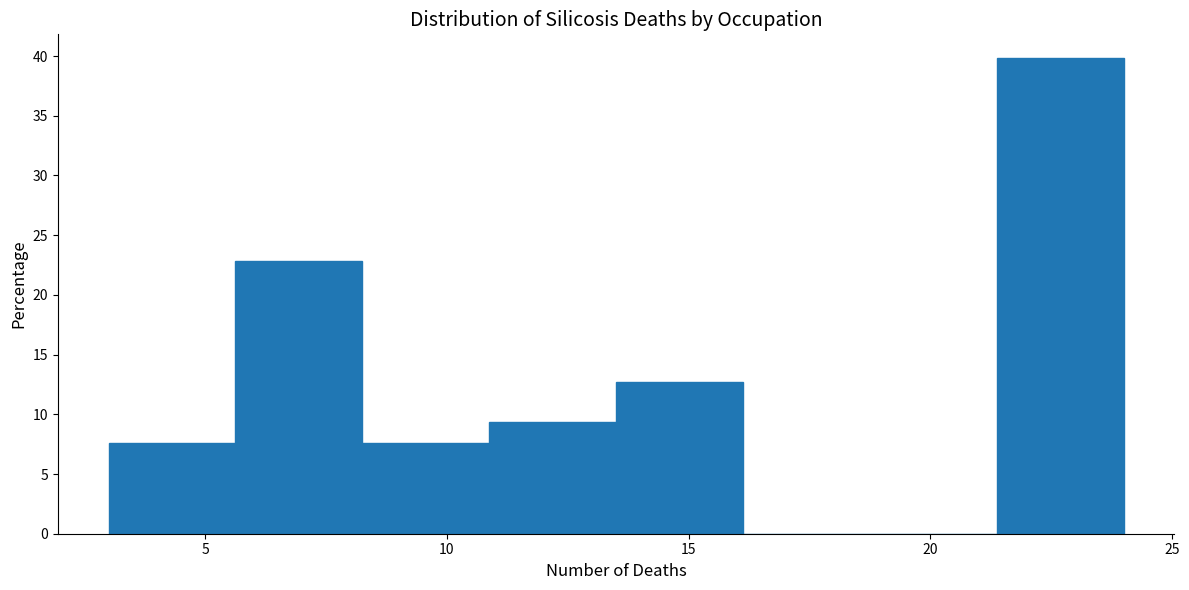

Reading left to right, list every bar in this chart as the range it spans on the x-axis followed by its height. Neither the bar edges nor the heights are printed on the chart, so give them approximately, as read against the axes.

3.0 to 5.5: 7.5
5.5 to 8.5: 23.0
8.5 to 11.0: 7.5
11.0 to 13.5: 9.5
13.5 to 16.0: 12.5
16.0 to 19.0: 0
19.0 to 21.5: 0
21.5 to 24.0: 40.0